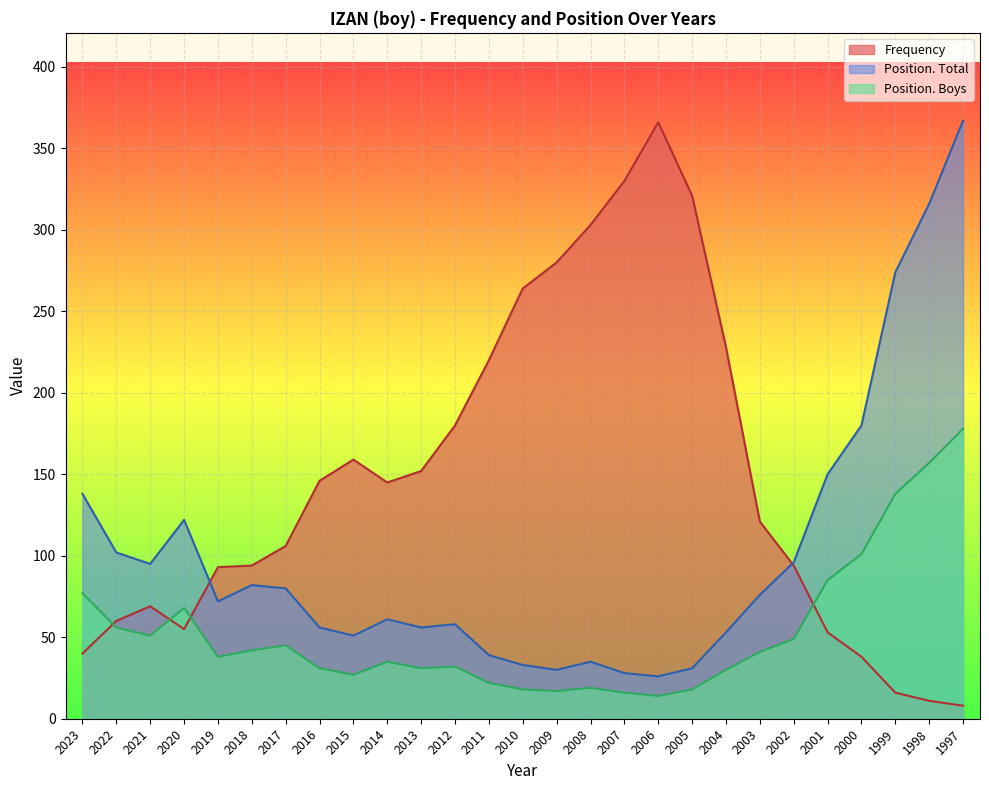

At which label does Position. Total reach its peak?

1997